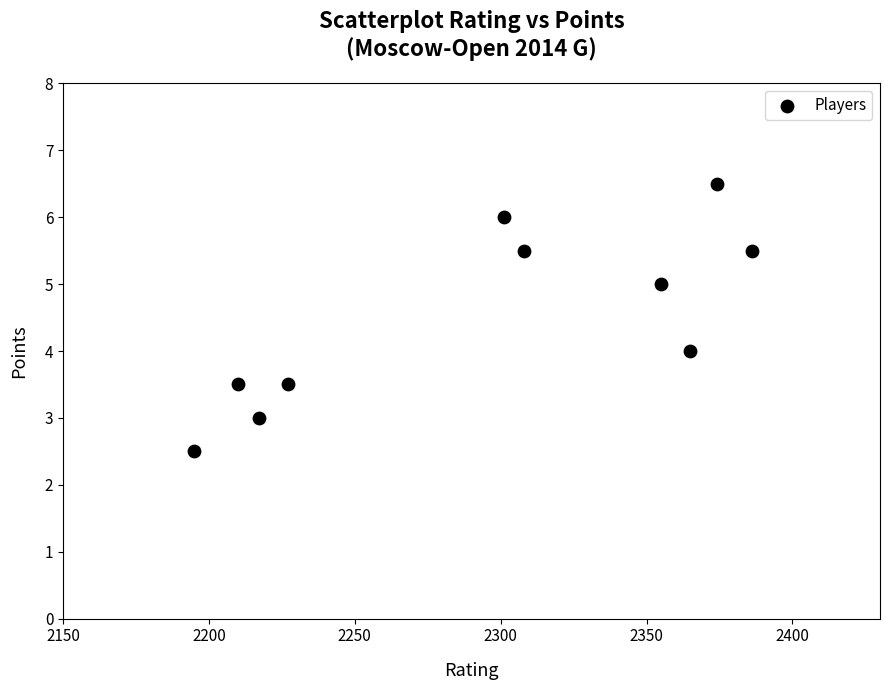

What is the average X value?

2293.8